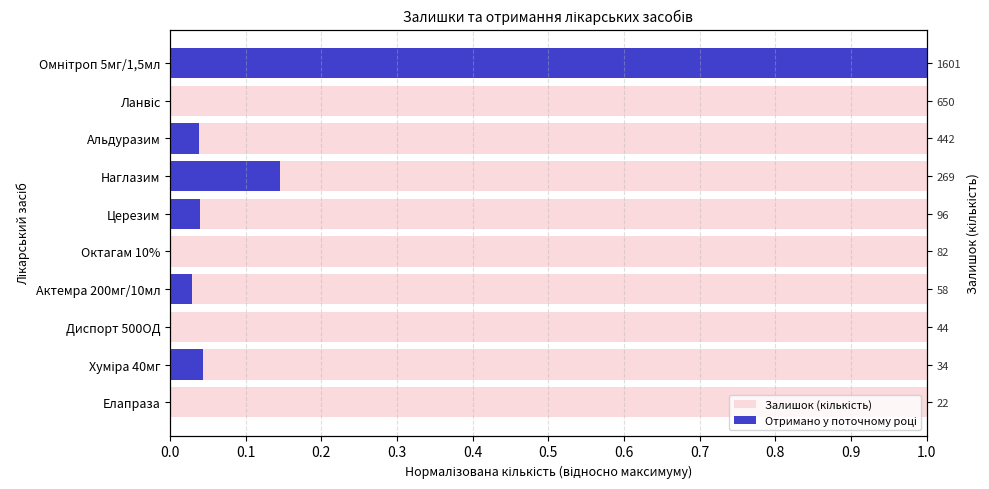

The Залишок (кількість) series shows 0.2 at 0.1. True or false?

False